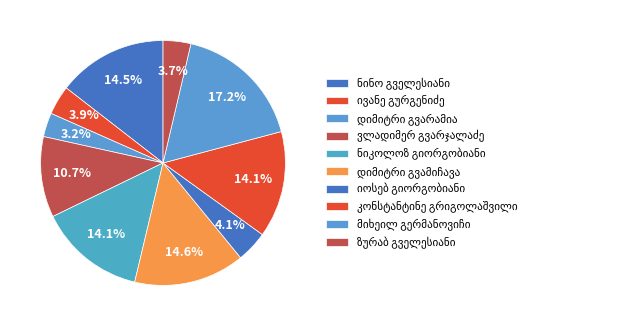

Which has a higher value, ზურაბ გველესიანი or იოსებ გიორგობიანი?

იოსებ გიორგობიანი